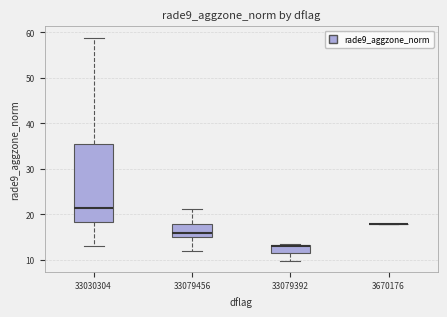

Reading left to right, transcribe this box plot: for each box, give where its median line is, the range the box spans, and where its two whiskers end, as read against the y-axis. The values are not printed on the chart, so give them approximately, as read against the axis.

33030304: median 21, box 18 to 35, whiskers 13 to 59
33079456: median 16, box 15 to 18, whiskers 12 to 21
33079392: median 13 (drawn on the box's upper edge), box 11 to 13, whiskers 10 to 14
3670176: box collapsed to a line at 18, whiskers 18 to 18